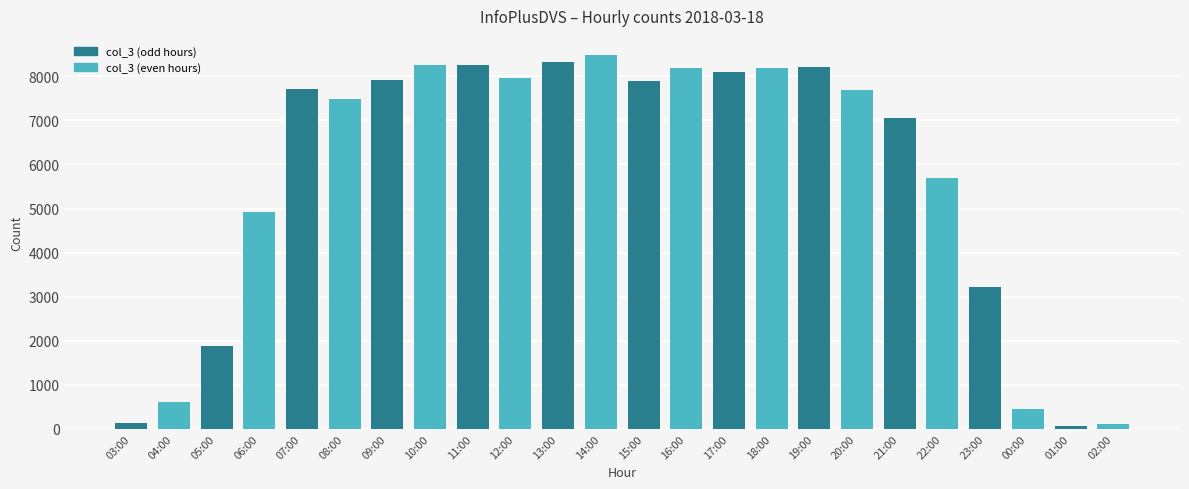

What is the label of the 14th bar from the left?

16:00